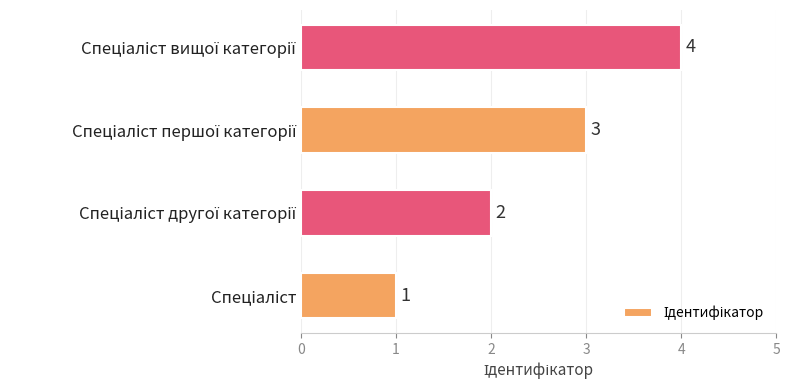

How many values are between 2 and 4?

3